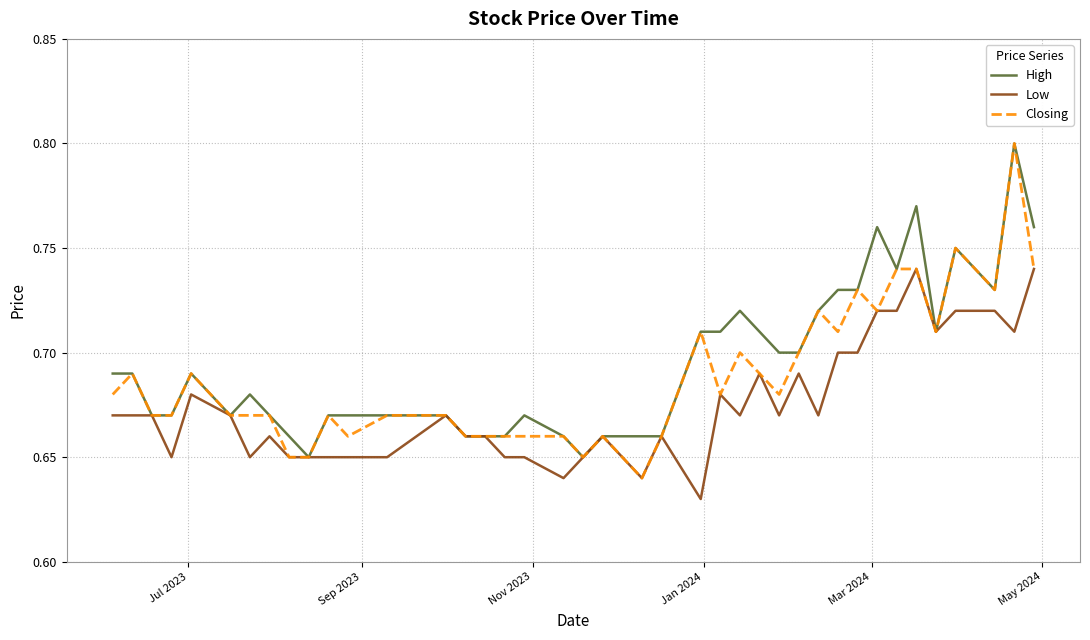

List the series in order of their overall mean, highest first.

High, Closing, Low